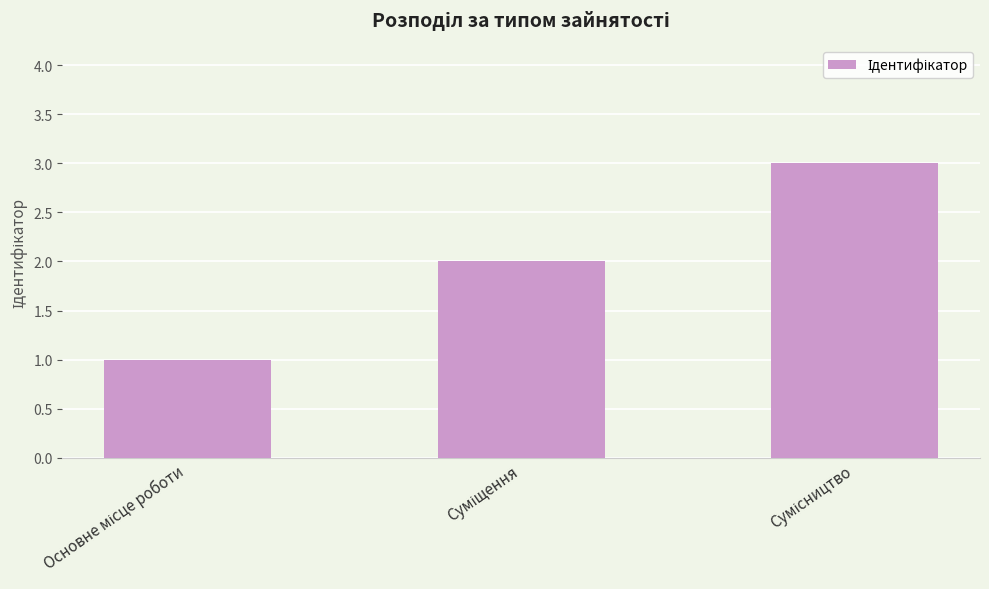

How many bars are there in total?

3